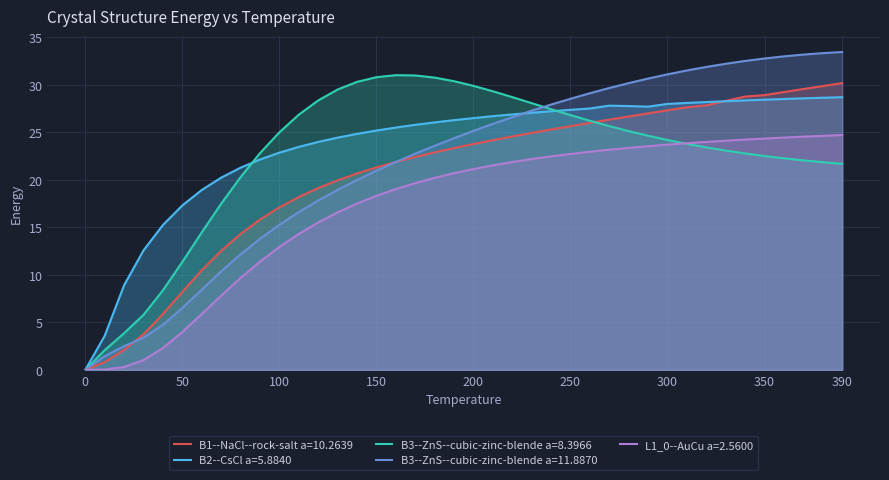

Reading left to right, transcribe all the data shown in this chart.

B1--NaCl--rock-salt a=10.2639: 0.0=0.0	10.0=0.8	20.0=2.1	30.0=3.8	40.0=5.9	50.0=8.2	60.0=10.5	70.0=12.5	80.0=14.3	90.0=15.8	100.0=17.1	110.0=18.2	120.0=19.1	130.0=19.9	140.0=20.7	150.0=21.3	160.0=21.9	170.0=22.4	180.0=22.9	190.0=23.3	200.0=23.8	210.0=24.2	220.0=24.6	230.0=24.9	240.0=25.3	250.0=25.6	260.0=26.0	270.0=26.3	280.0=26.7	290.0=27.0	300.0=27.3	310.0=27.6	320.0=27.8	330.0=28.3	340.0=28.8	350.0=28.9	360.0=29.2	370.0=29.6	380.0=29.9	390.0=30.2
B2--CsCl a=5.8840: 0.0=0.0	10.0=3.6	20.0=8.9	30.0=12.6	40.0=15.2	50.0=17.3	60.0=18.9	70.0=20.2	80.0=21.3	90.0=22.1	100.0=22.9	110.0=23.5	120.0=24.0	130.0=24.4	140.0=24.8	150.0=25.2	160.0=25.5	170.0=25.8	180.0=26.0	190.0=26.3	200.0=26.5	210.0=26.7	220.0=26.9	230.0=27.1	240.0=27.2	250.0=27.4	260.0=27.5	270.0=27.8	280.0=27.8	290.0=27.7	300.0=28.0	310.0=28.1	320.0=28.2	330.0=28.3	340.0=28.4	350.0=28.4	360.0=28.5	370.0=28.6	380.0=28.6	390.0=28.7
B3--ZnS--cubic-zinc-blende a=8.3966: 0.0=0.0	10.0=2.1	20.0=3.9	30.0=5.8	40.0=8.4	50.0=11.4	60.0=14.5	70.0=17.5	80.0=20.3	90.0=22.8	100.0=25.0	110.0=26.9	120.0=28.4	130.0=29.5	140.0=30.3	150.0=30.8	160.0=31.0	170.0=31.0	180.0=30.8	190.0=30.4	200.0=29.9	210.0=29.3	220.0=28.7	230.0=28.1	240.0=27.4	250.0=26.8	260.0=26.2	270.0=25.7	280.0=25.1	290.0=24.6	300.0=24.2	310.0=23.8	320.0=23.4	330.0=23.1	340.0=22.8	350.0=22.5	360.0=22.3	370.0=22.0	380.0=21.9	390.0=21.7
B3--ZnS--cubic-zinc-blende a=11.8870: 0.0=0.0	10.0=1.4	20.0=2.5	30.0=3.4	40.0=4.7	50.0=6.5	60.0=8.4	70.0=10.4	80.0=12.2	90.0=13.8	100.0=15.3	110.0=16.6	120.0=17.8	130.0=18.9	140.0=20.0	150.0=21.0	160.0=21.9	170.0=22.7	180.0=23.6	190.0=24.4	200.0=25.2	210.0=25.9	220.0=26.6	230.0=27.3	240.0=27.9	250.0=28.5	260.0=29.1	270.0=29.7	280.0=30.2	290.0=30.7	300.0=31.1	310.0=31.5	320.0=31.9	330.0=32.2	340.0=32.5	350.0=32.8	360.0=33.0	370.0=33.2	380.0=33.3	390.0=33.5
L1_0--AuCu a=2.5600: 0.0=0.0	10.0=0.0	20.0=0.3	30.0=1.0	40.0=2.3	50.0=4.0	60.0=5.9	70.0=7.8	80.0=9.7	90.0=11.4	100.0=12.9	110.0=14.3	120.0=15.5	130.0=16.6	140.0=17.5	150.0=18.3	160.0=19.0	170.0=19.7	180.0=20.2	190.0=20.7	200.0=21.1	210.0=21.5	220.0=21.9	230.0=22.2	240.0=22.5	250.0=22.7	260.0=23.0	270.0=23.2	280.0=23.4	290.0=23.5	300.0=23.7	310.0=23.9	320.0=24.0	330.0=24.1	340.0=24.2	350.0=24.3	360.0=24.4	370.0=24.5	380.0=24.6	390.0=24.7